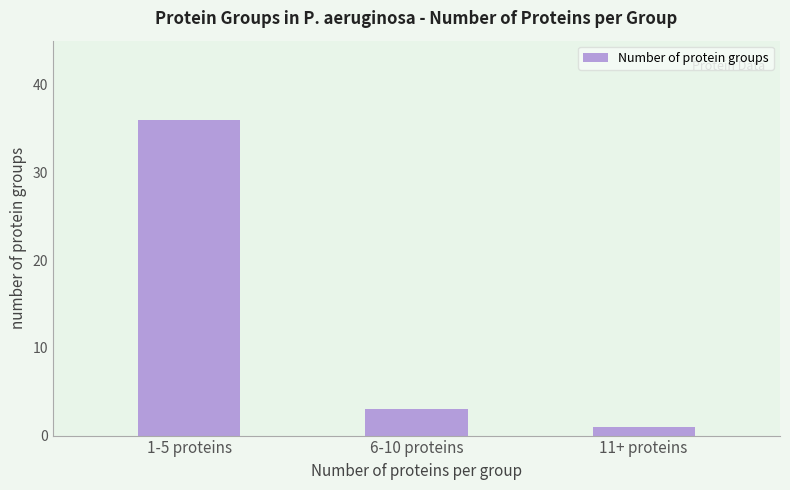

What is the greatest value displayed?

36